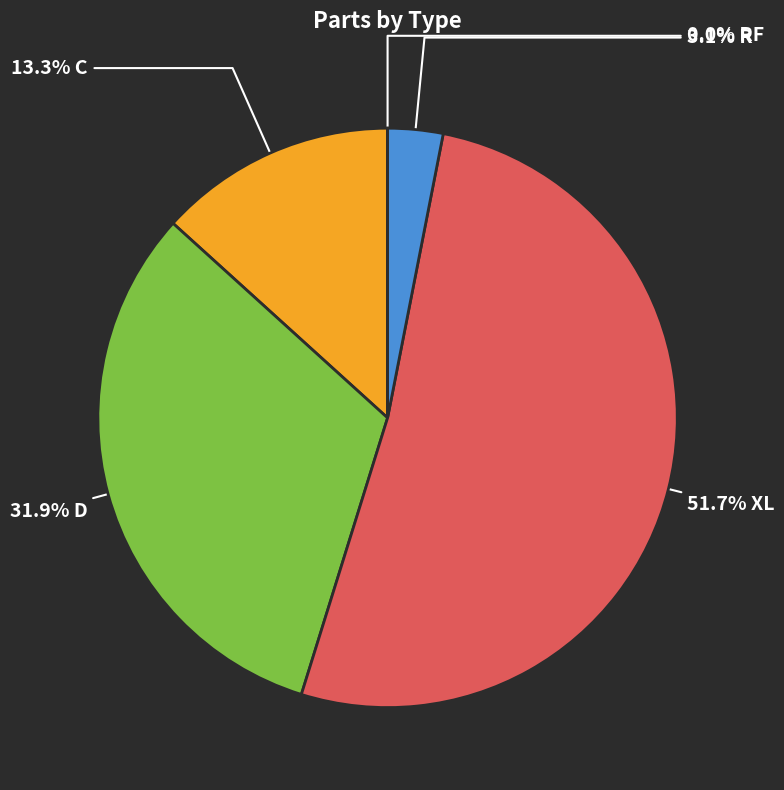

Is there a majority slice in this chart?

Yes